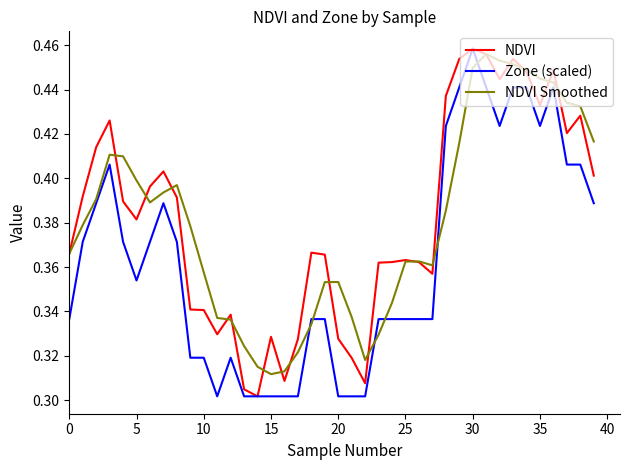

Which category has the lowest value across all series?

14